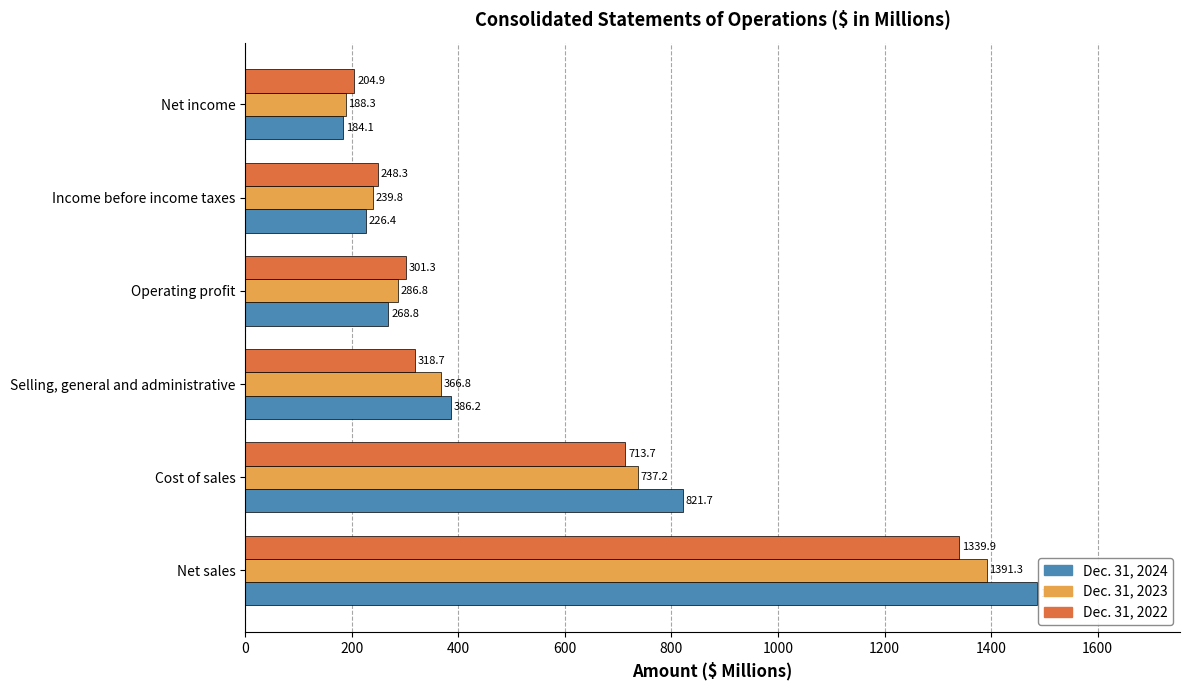

True or false: Dec. 31, 2023 has a value of 286.8 at Operating profit.

True